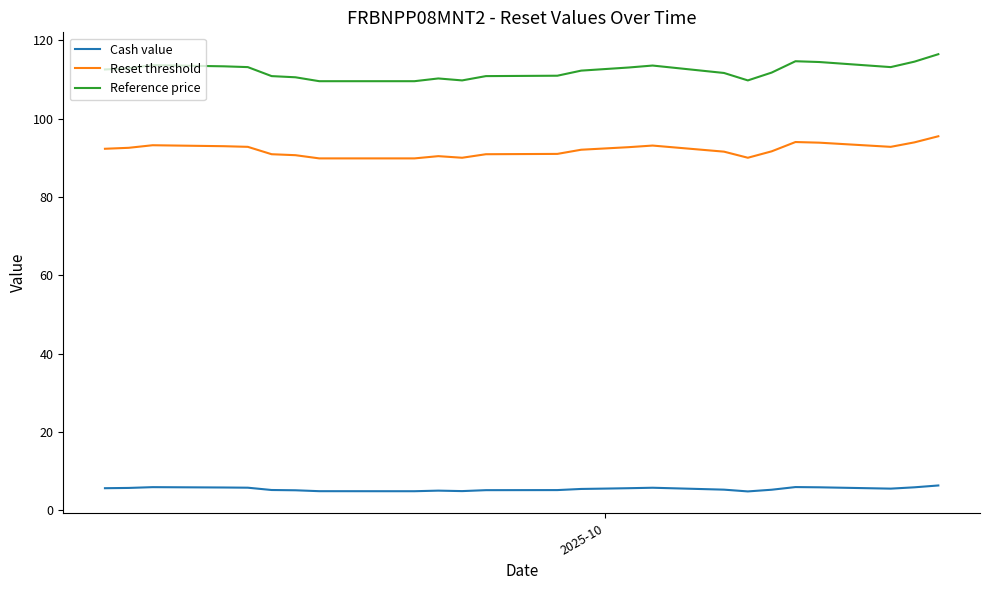

What is the sum of all Reset threshold values?

3586.3